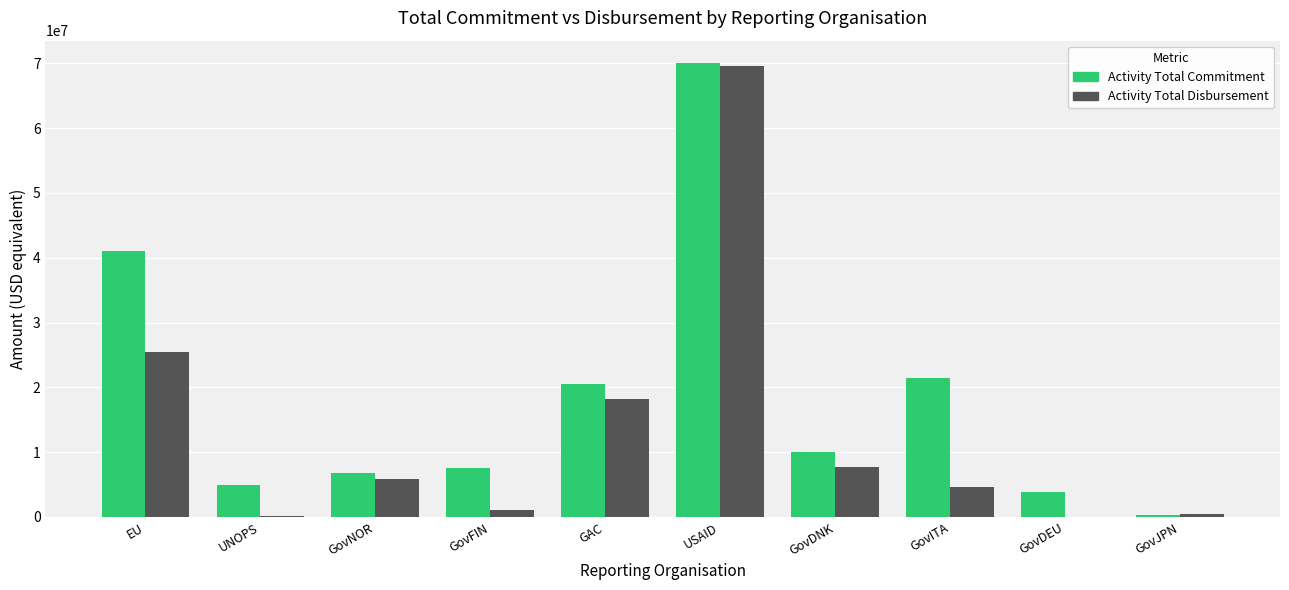

How many groups of bars are there?

10